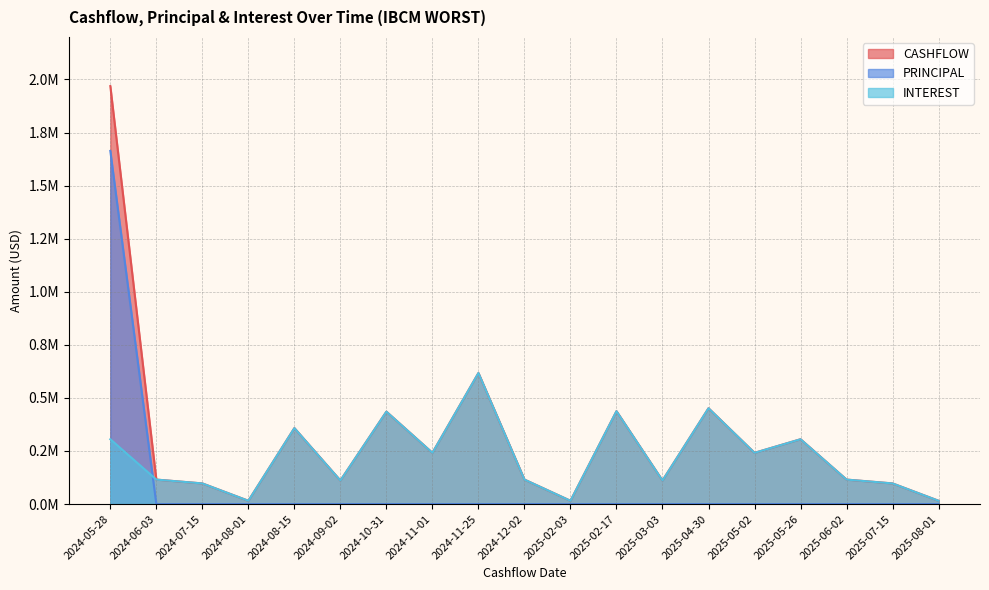

What is the approximate value of CASHFLOW at 2025-02-03?

15538.4